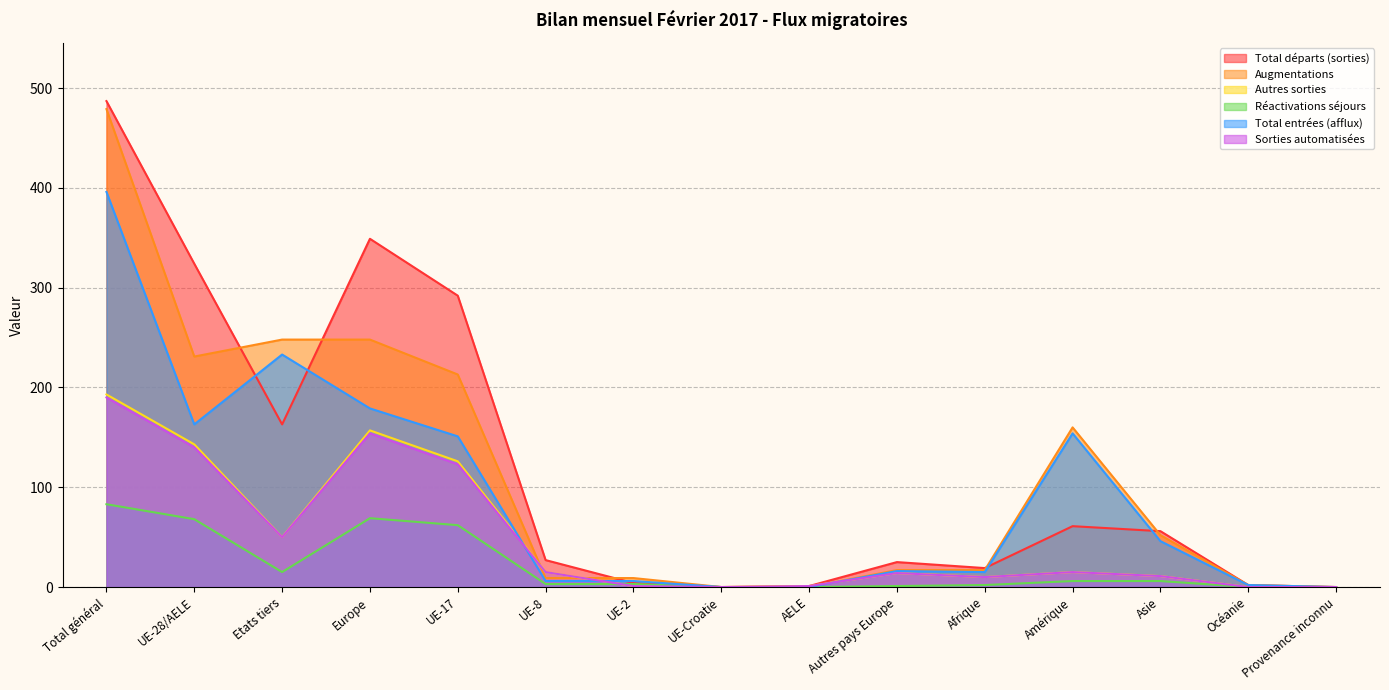

In Réactivations séjours, how many points are higher than both neighbors (excluding endpoints)?

1